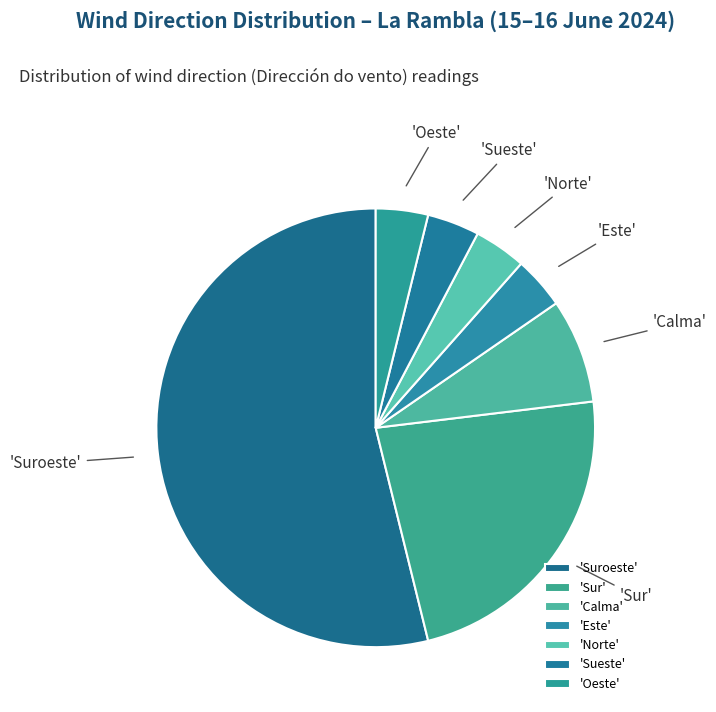

Count the number of slices in the pie.

7